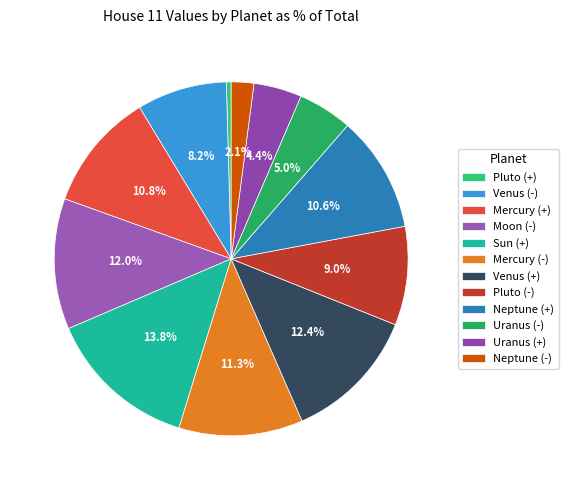

To the nearest percent, what is the average slice percentage?

8%